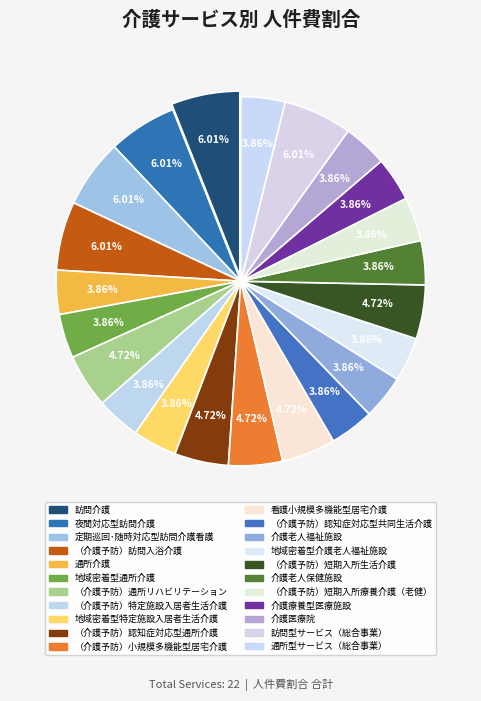

How much of the chart is everything except （介護予防）短期入所療養介護（老健）?

96.1%